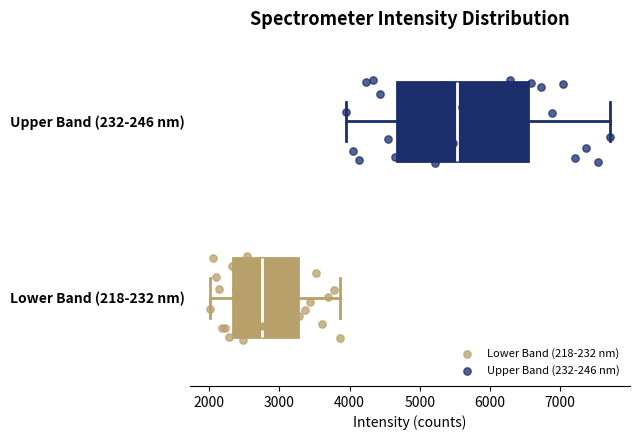

Comparing the boxes themselves (not the whiskers), which one is the widest?

Upper Band (232-246 nm)